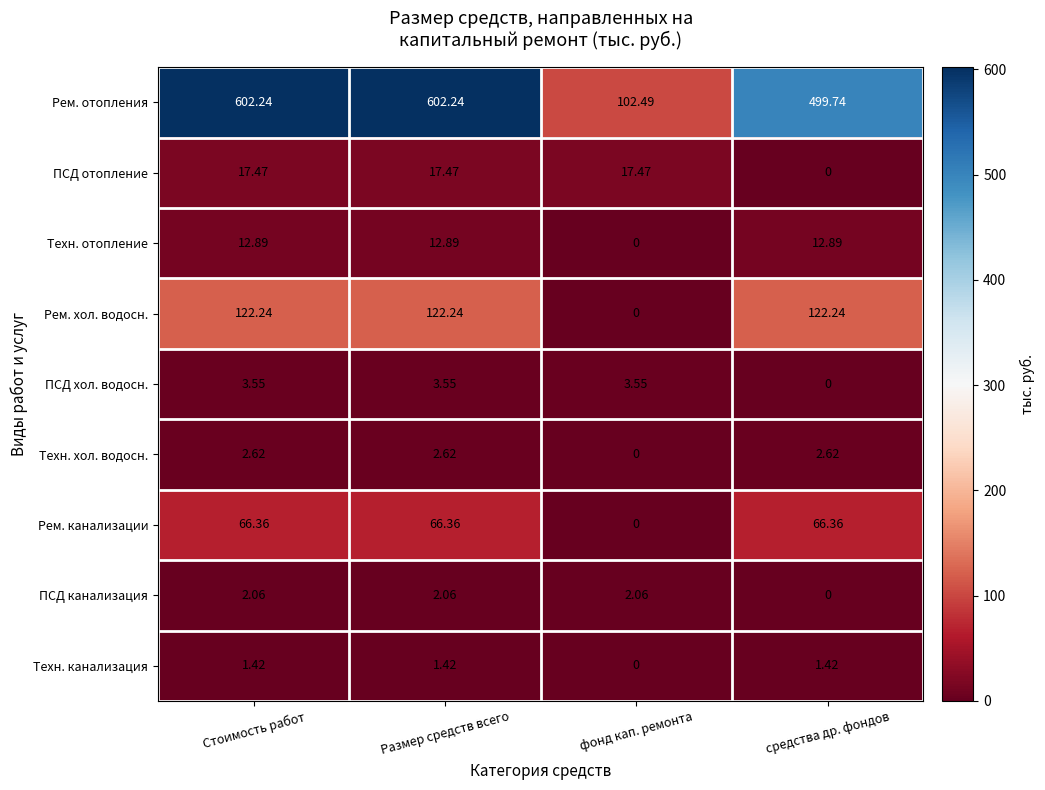

At which label does ПСД канализация reach its minimum?

средства др. фондов